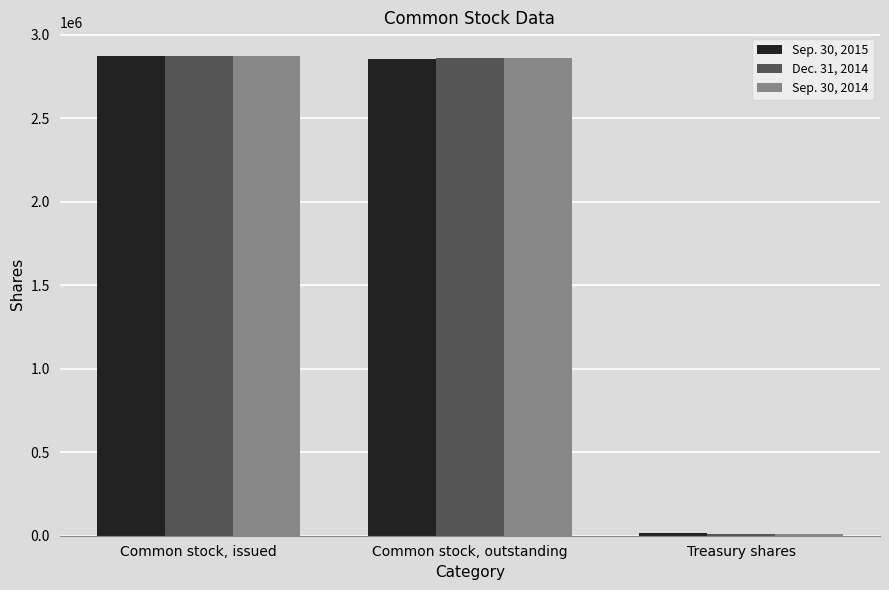

What is the total value across all series at Common stock, outstanding?

8568563